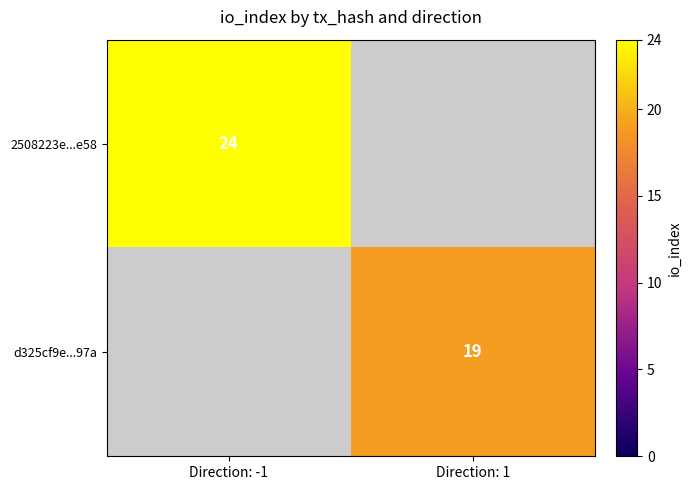

True or false: d325cf9e...97a has a value of 29 at Direction: 1.

False